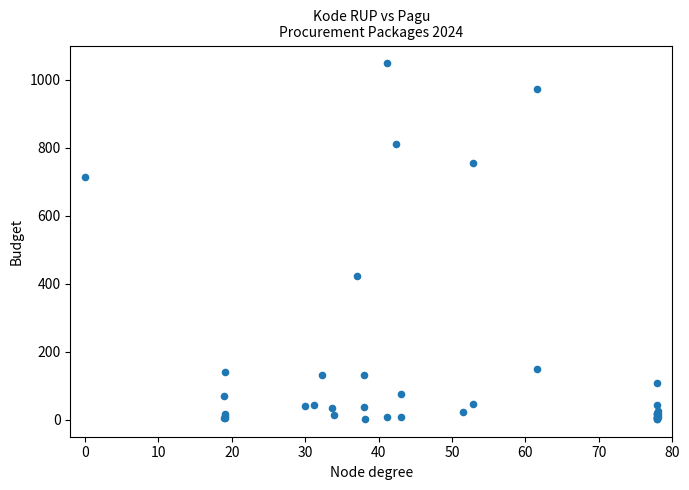

What Y value in the scatter plot is closest to 525?

421.7